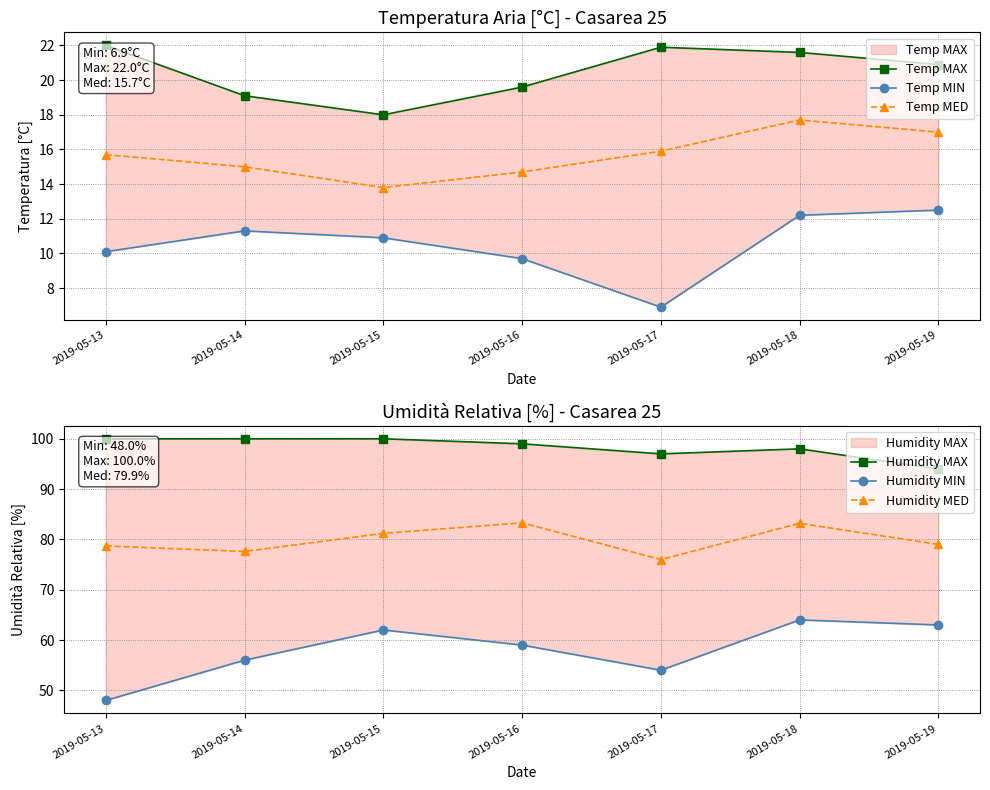

What are all the series names shown in the legend?

Temp MAX, Temp MIN, Temp MED, Humidity MAX, Humidity MIN, Humidity MED